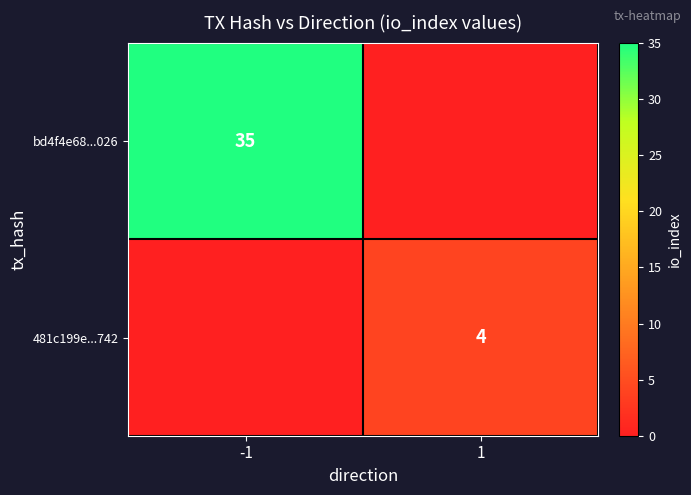

Is the value of bd4f4e68...026 at -1 greater than the value of 481c199e...742 at 1?

Yes